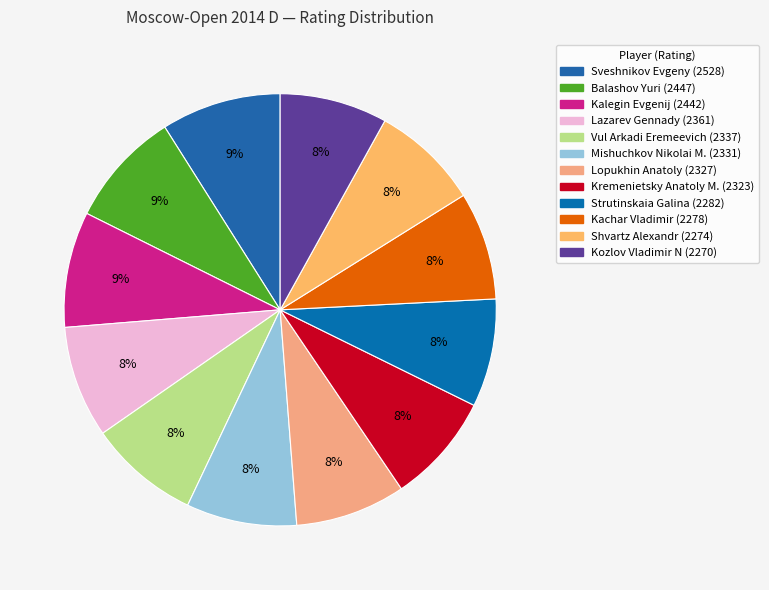

Which slice is the largest?

Sveshnikov Evgeny